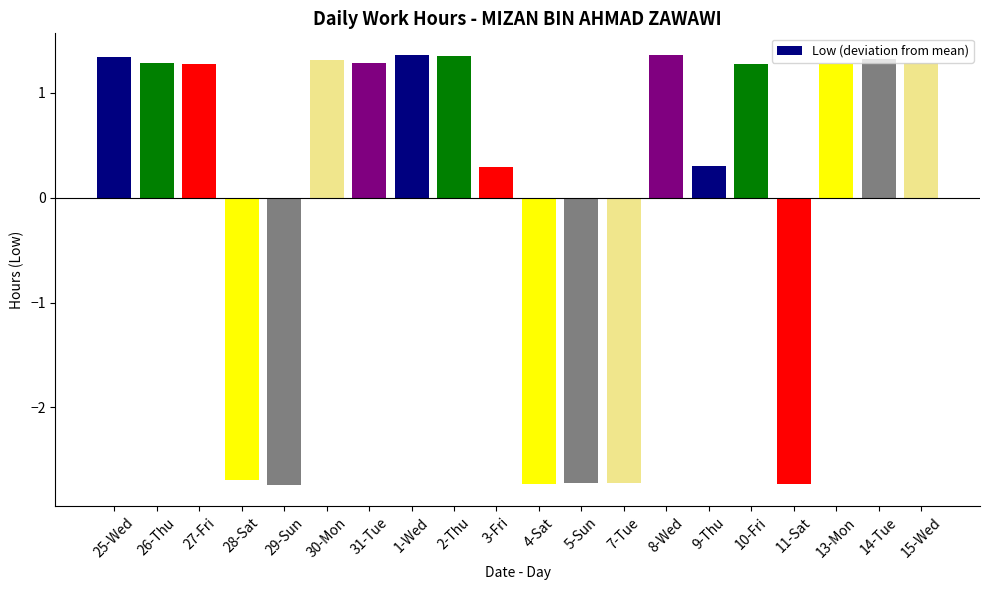

The value at 13-Mon is 1.3. True or false?

True